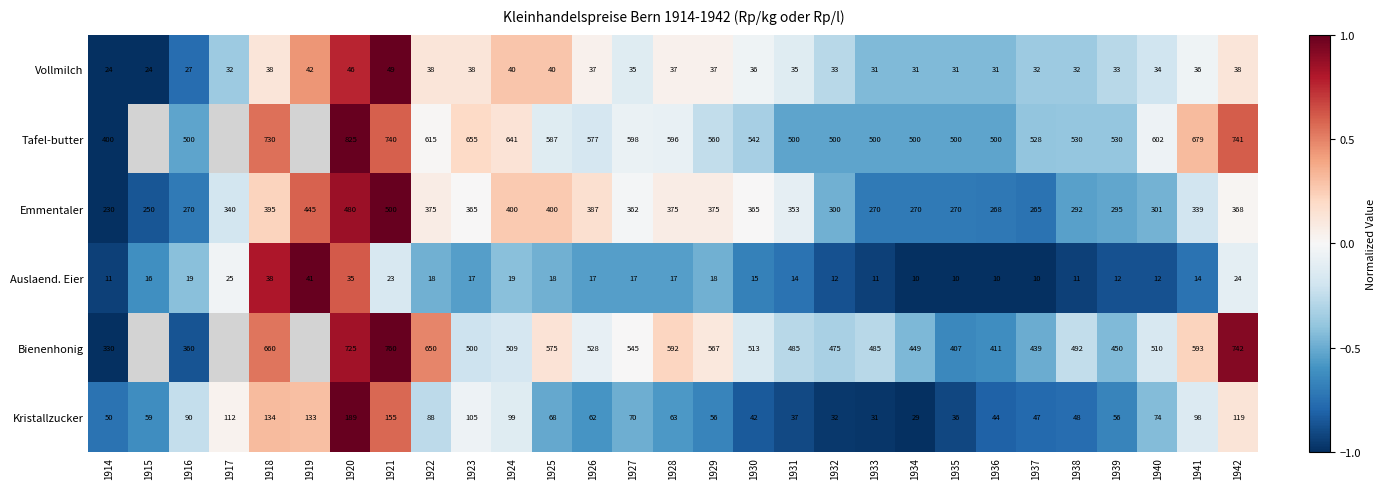

Between 1920 and 1921, which series saw the biggest shift?

Tafel-butter